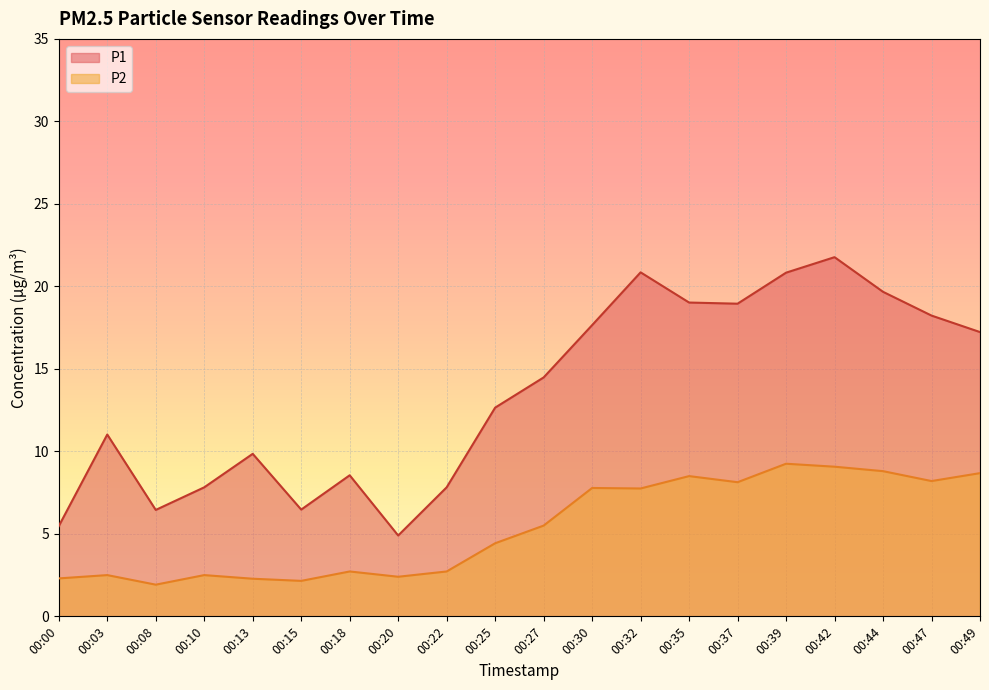

In P2, how many points are lower than both neighbors (excluding endpoints)?

6